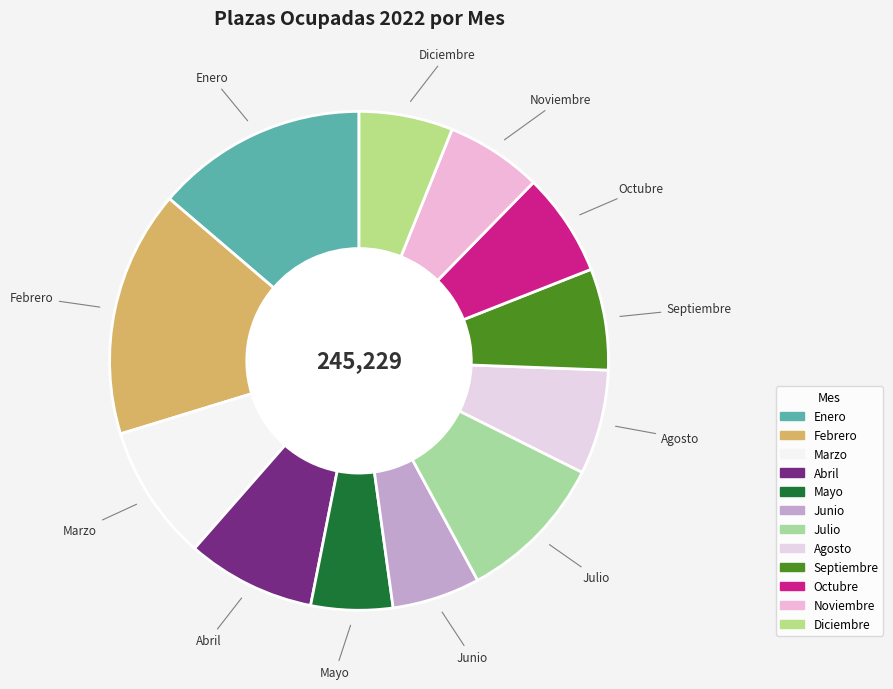

Which has a higher value, Noviembre or Abril?

Abril